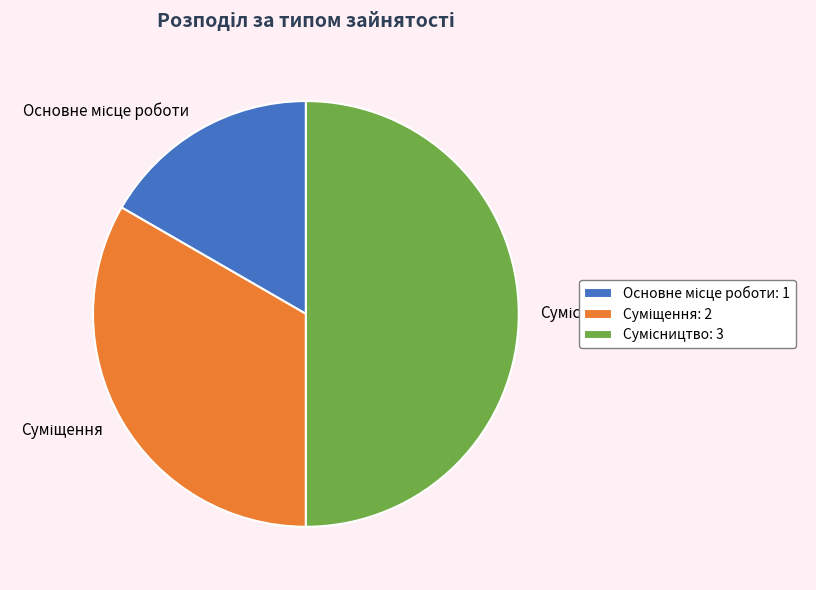

How many slices are in this pie chart?

3